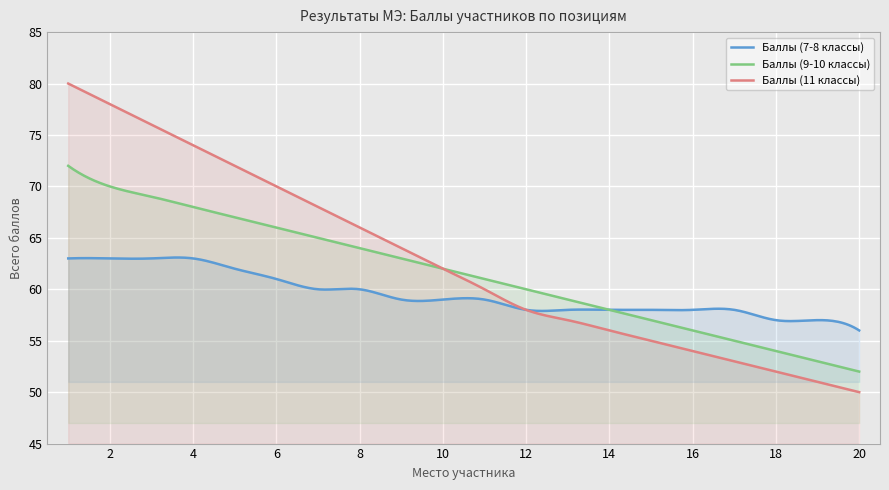

Reading right to left, what are all the values shown in this chart?

Баллы (7-8 классы): 20=56	19=57	18=57	17=58	16=58	15=58	14=58	13=58	12=58	11=59	10=59	9=59	8=60	7=60	6=61	5=62	4=63	3=63	2=63	1=63
Баллы (9-10 классы): 20=52	19=53	18=54	17=55	16=56	15=57	14=58	13=59	12=60	11=61	10=62	9=63	8=64	7=65	6=66	5=67	4=68	3=69	2=70	1=72
Баллы (11 классы): 20=50	19=51	18=52	17=53	16=54	15=55	14=56	13=57	12=58	11=60	10=62	9=64	8=66	7=68	6=70	5=72	4=74	3=76	2=78	1=80